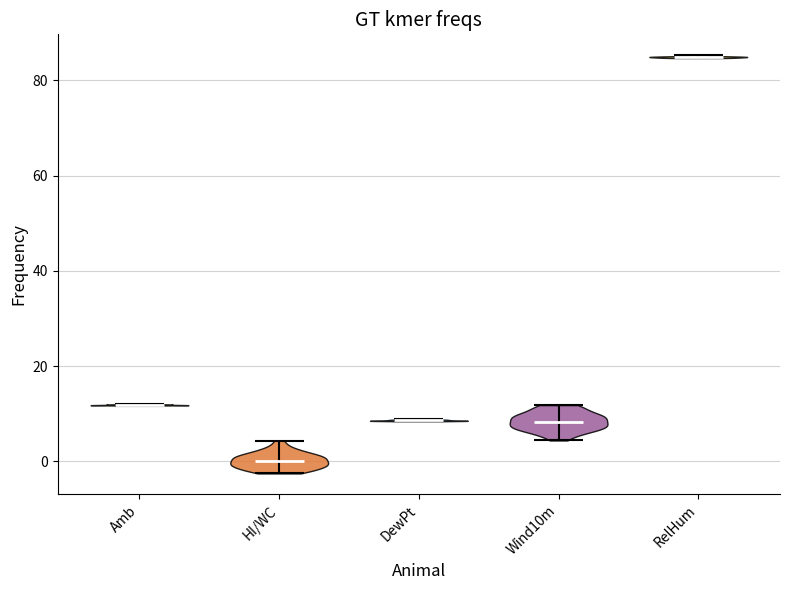

Reading left to right, read every violin against the y-axis: where its median line is, and the lowest and highest points it reaches. The values are not printed on the chart, so give them approximately, as read against the axis.

Amb: median line 12, lowest point 12, highest point 12
HI/WC: median line 0, lowest point -2, highest point 4
DewPt: median line 8, lowest point 8, highest point 8
Wind10m: median line 8, lowest point 4, highest point 12
RelHum: median line 84, lowest point 84, highest point 86